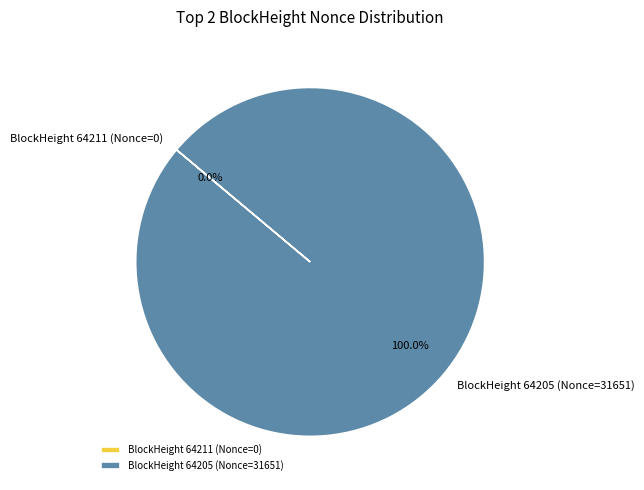

Which category has the biggest portion of the pie?

BlockHeight 64205 (Nonce=31651)